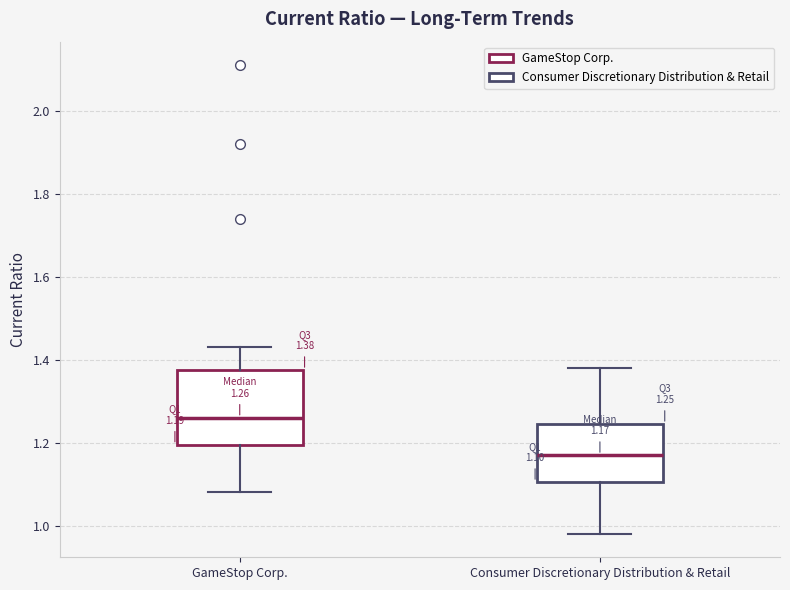

Which box's median line is the highest?

GameStop Corp.